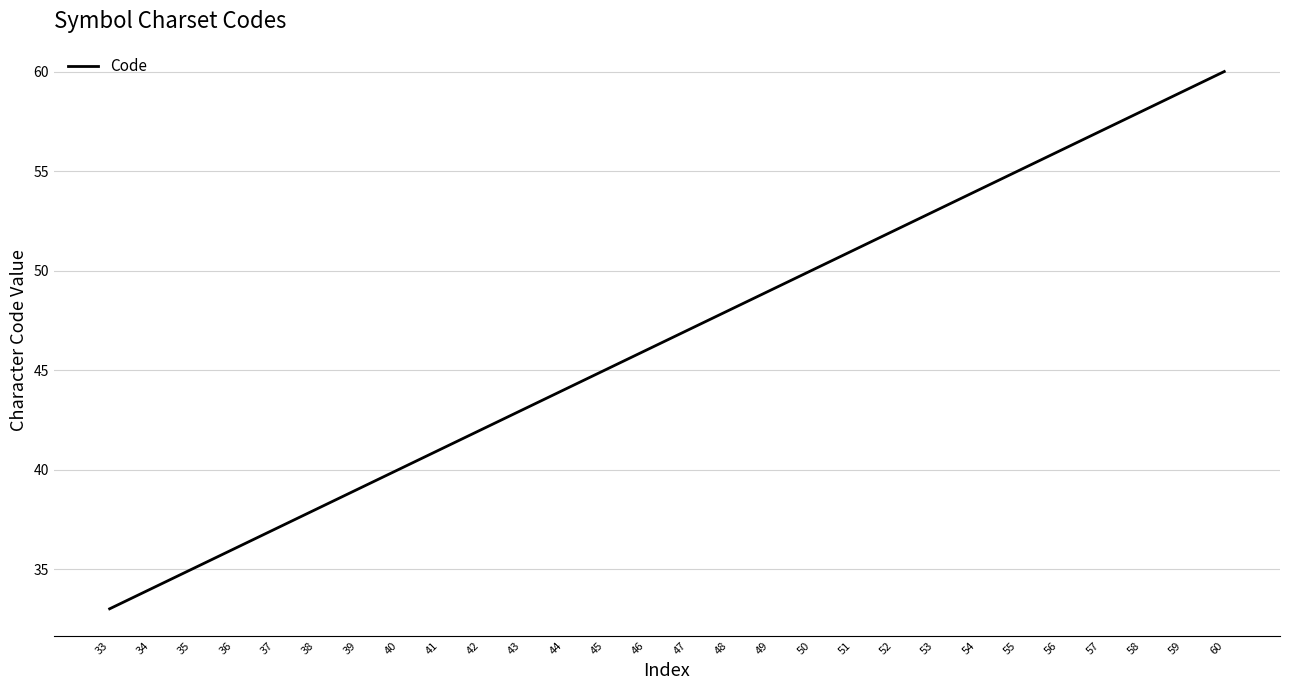

Reading right to left, list all the values displayed in this chart.

60=60	59=59	58=58	57=57	56=56	55=55	54=54	53=53	52=52	51=51	50=50	49=49	48=48	47=47	46=46	45=45	44=44	43=43	42=42	41=41	40=40	39=39	38=38	37=37	36=36	35=35	34=34	33=33